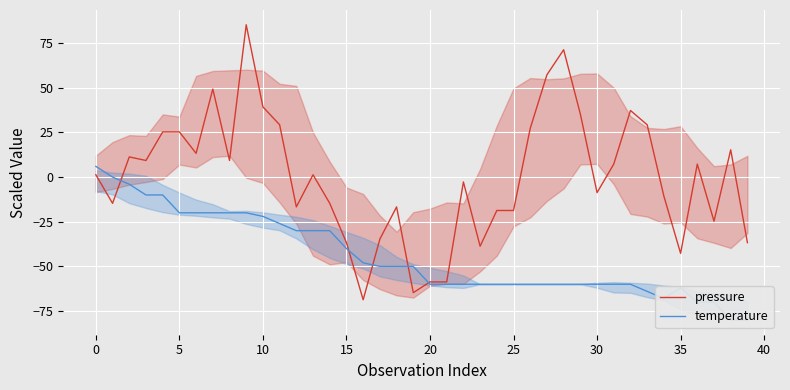

What are all the series names shown in the legend?

pressure, temperature